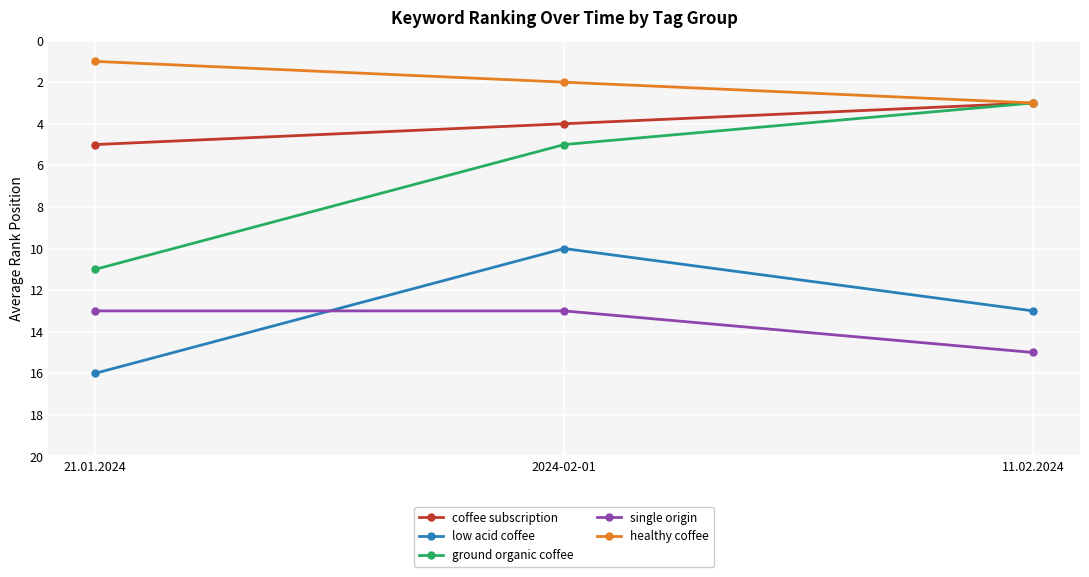

What are all the series names shown in the legend?

coffee subscription, low acid coffee, ground organic coffee, single origin, healthy coffee